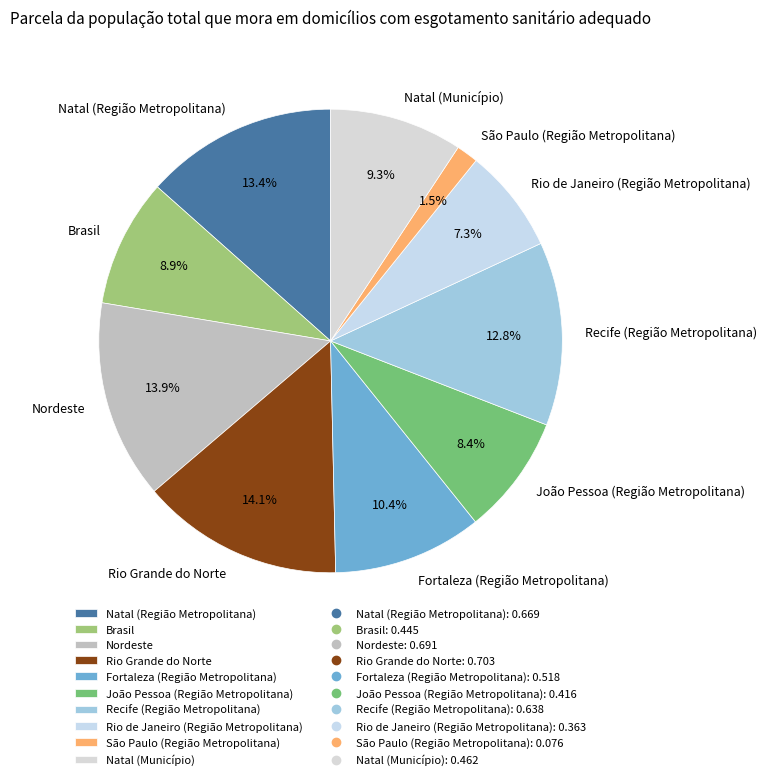

True or false: Natal (Região Metropolitana) accounts for 23% of the total.

False